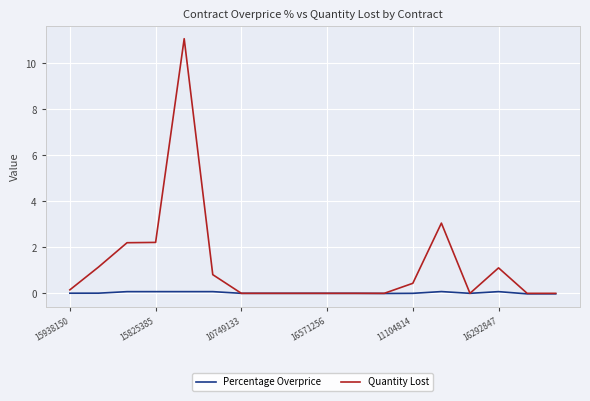

List the series in order of their overall mean, highest first.

Quantity Lost, Percentage Overprice